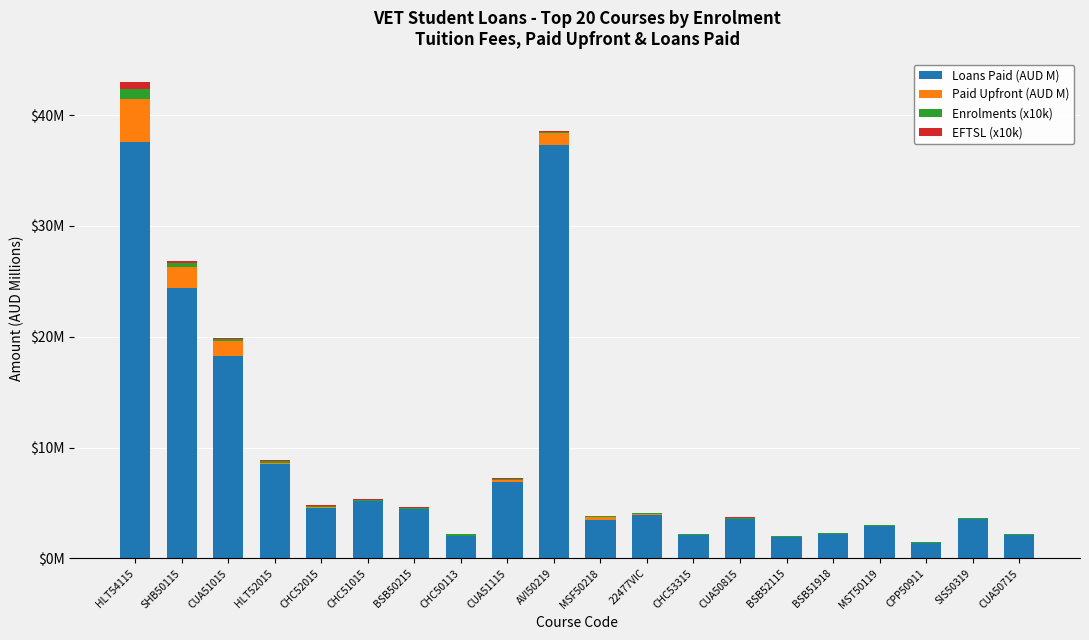

Are the bars horizontal?

No